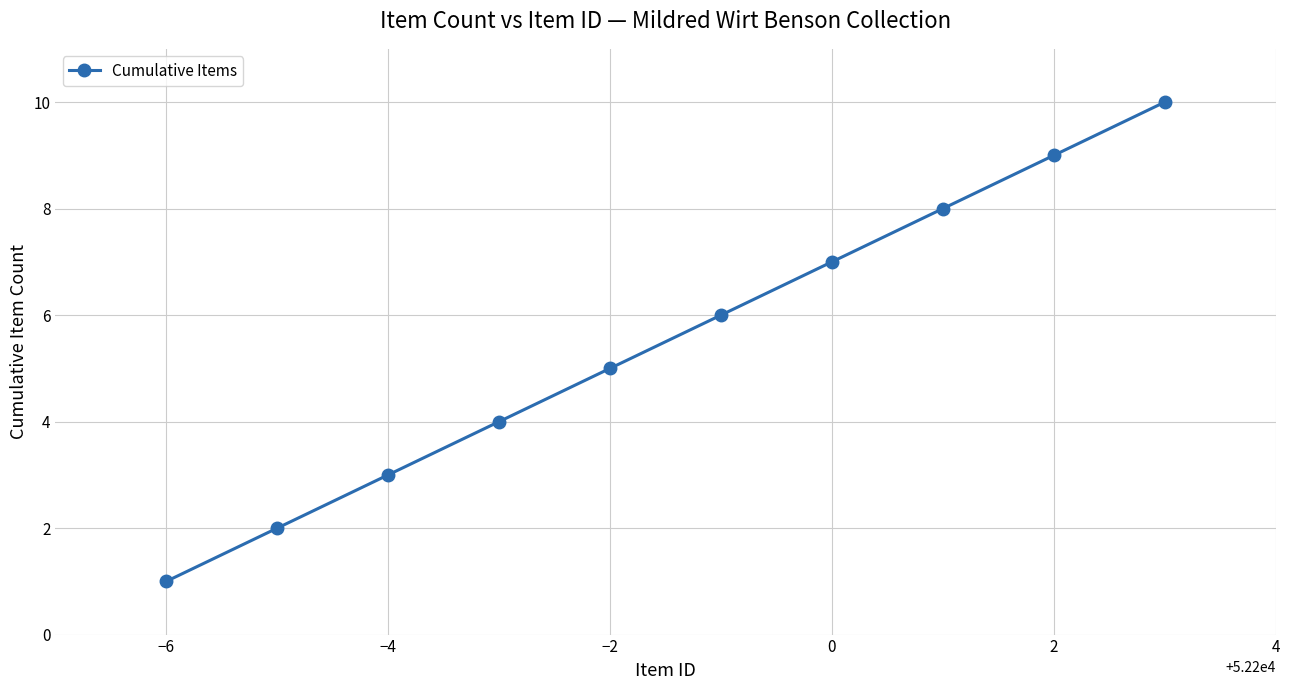

What is the difference between the maximum and second lowest values?

8